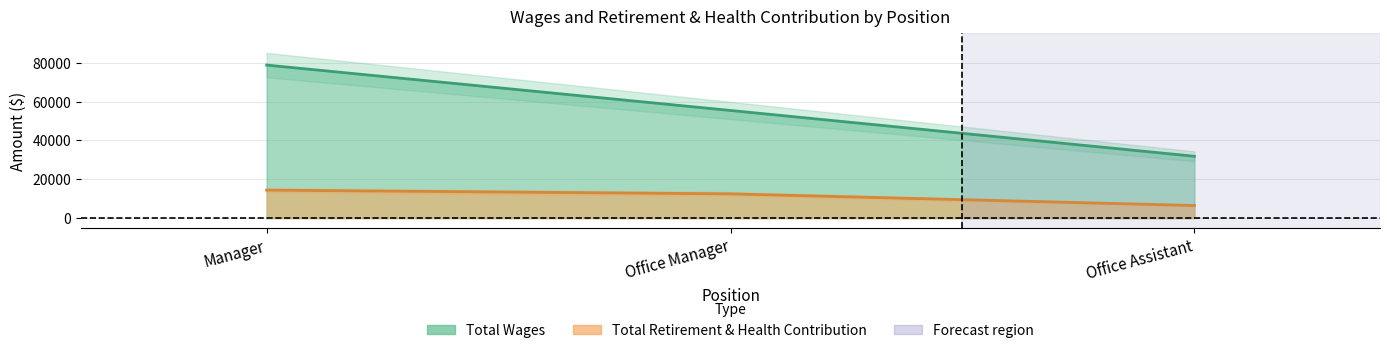

How many values in the Total Retirement & Health Contribution series are below 12480?

1